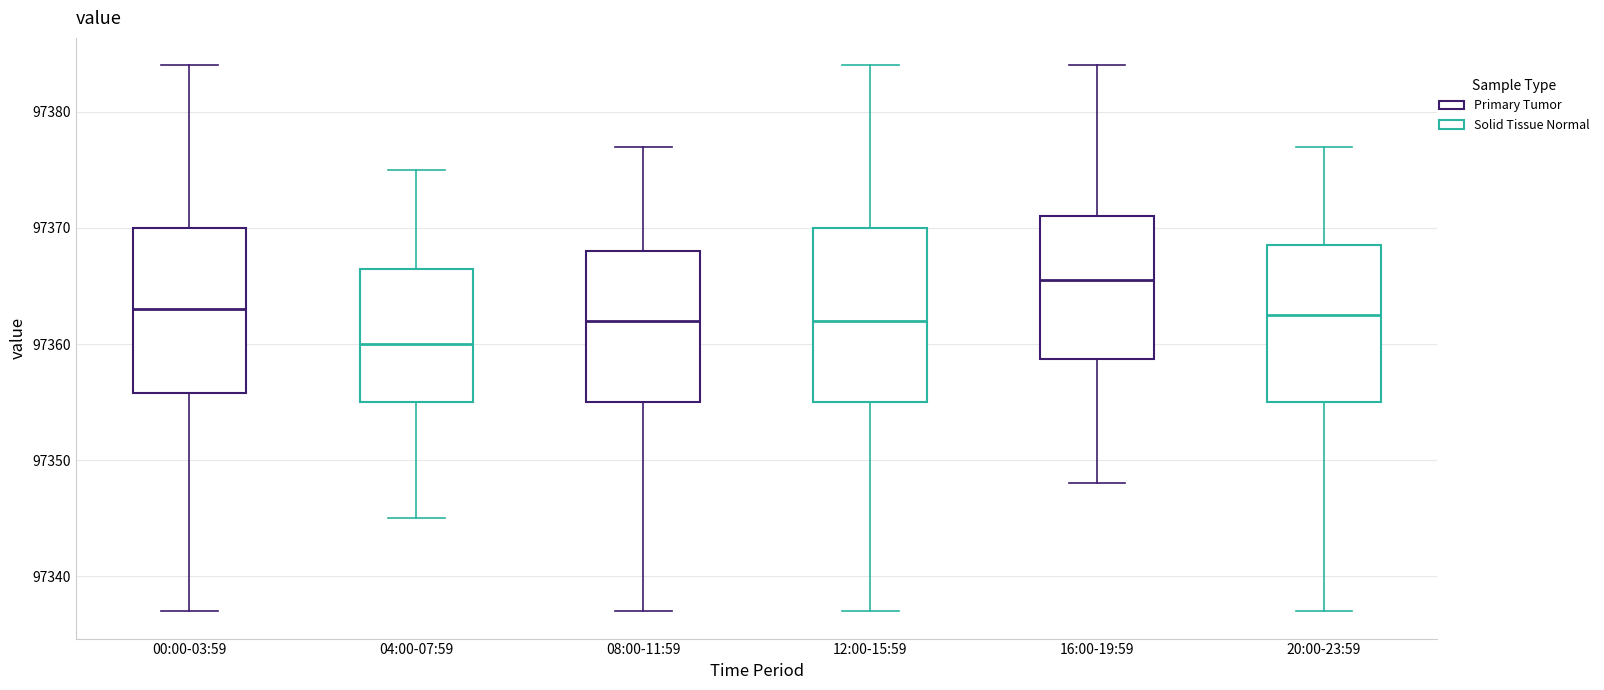

Which box's median line is the highest?

16:00-19:59